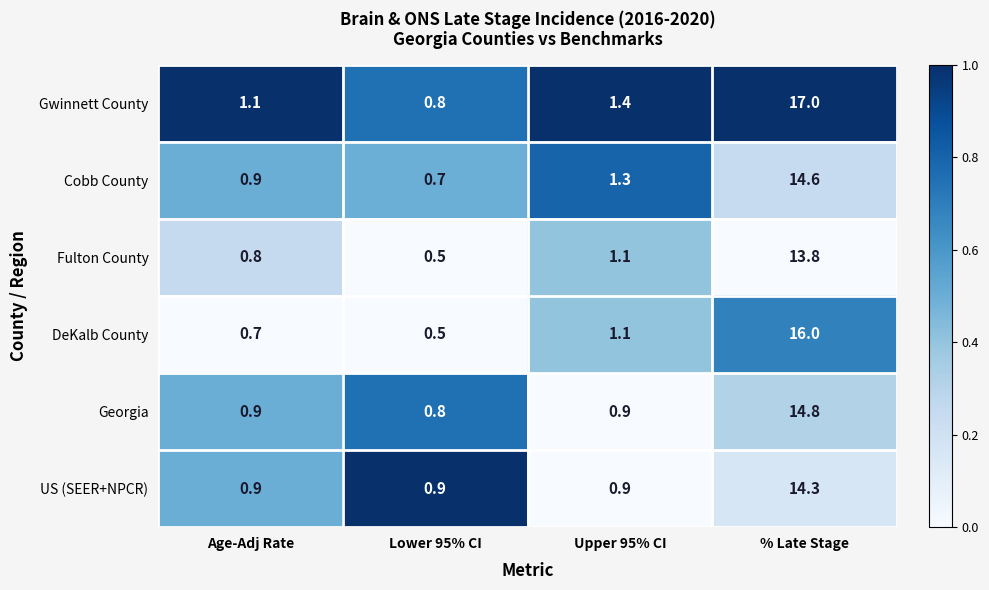

List the series in order of their peak value, highest first.

Gwinnett County, DeKalb County, Georgia, Cobb County, US (SEER+NPCR), Fulton County